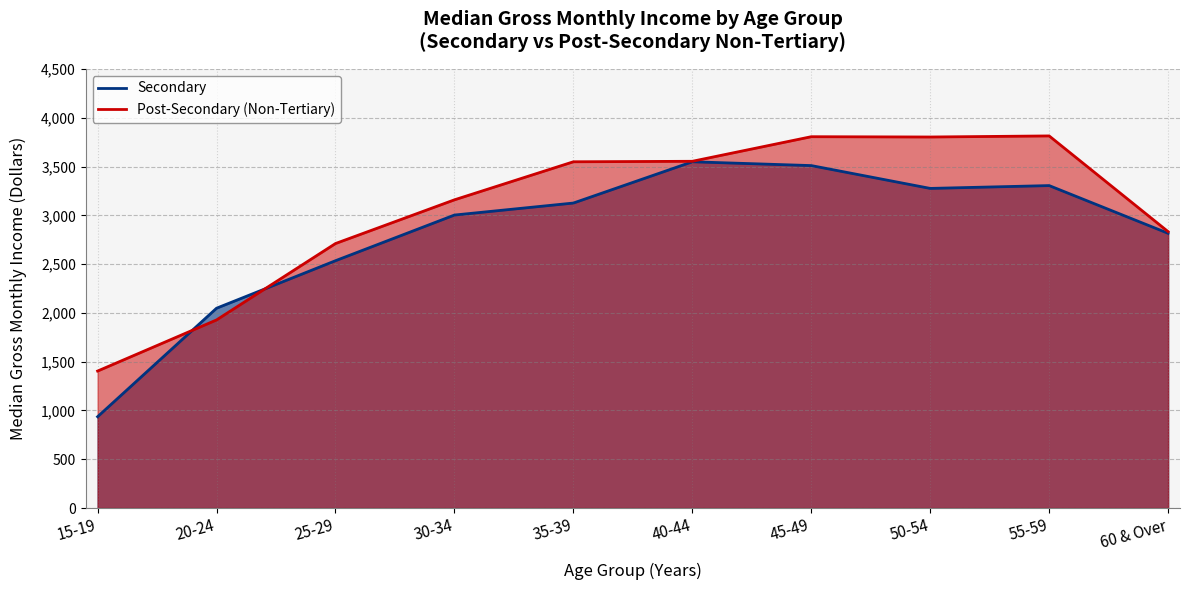

Reading left to right, what are all the values shown in this chart?

Secondary: 936	2048	2535	3003	3126	3549	3510	3276	3305	2816
Post-Secondary (Non-Tertiary): 1404	1928	2711	3159	3549	3554	3806	3803	3814	2833